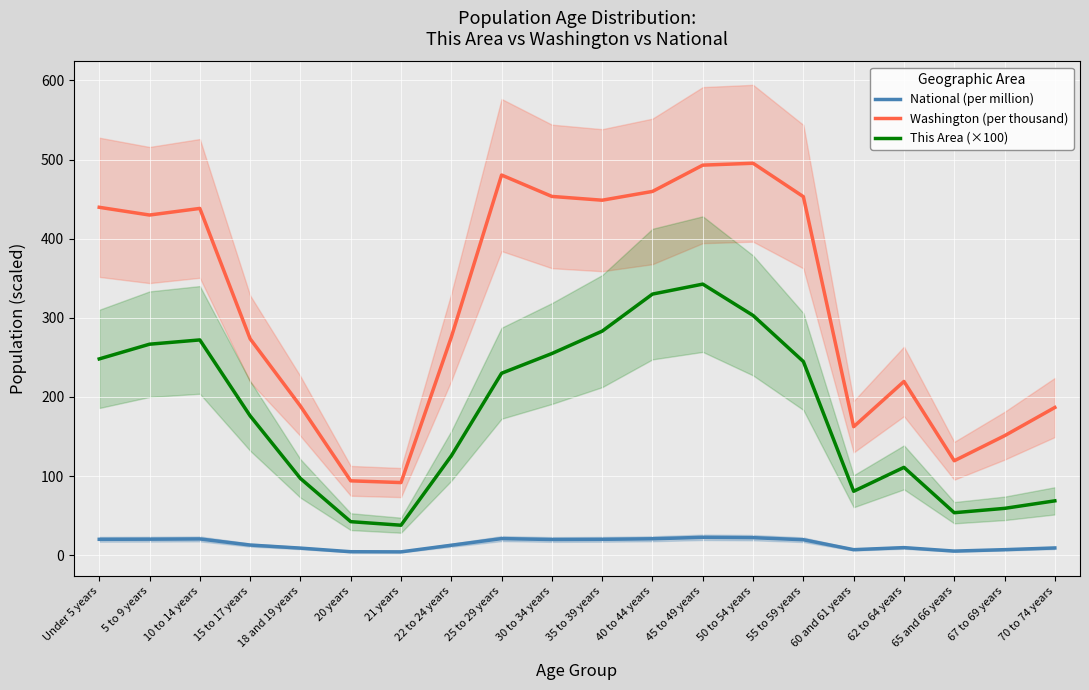

What is the sum of the National (per million) values at 50 to 54 years and 62 to 64 years?

32.0